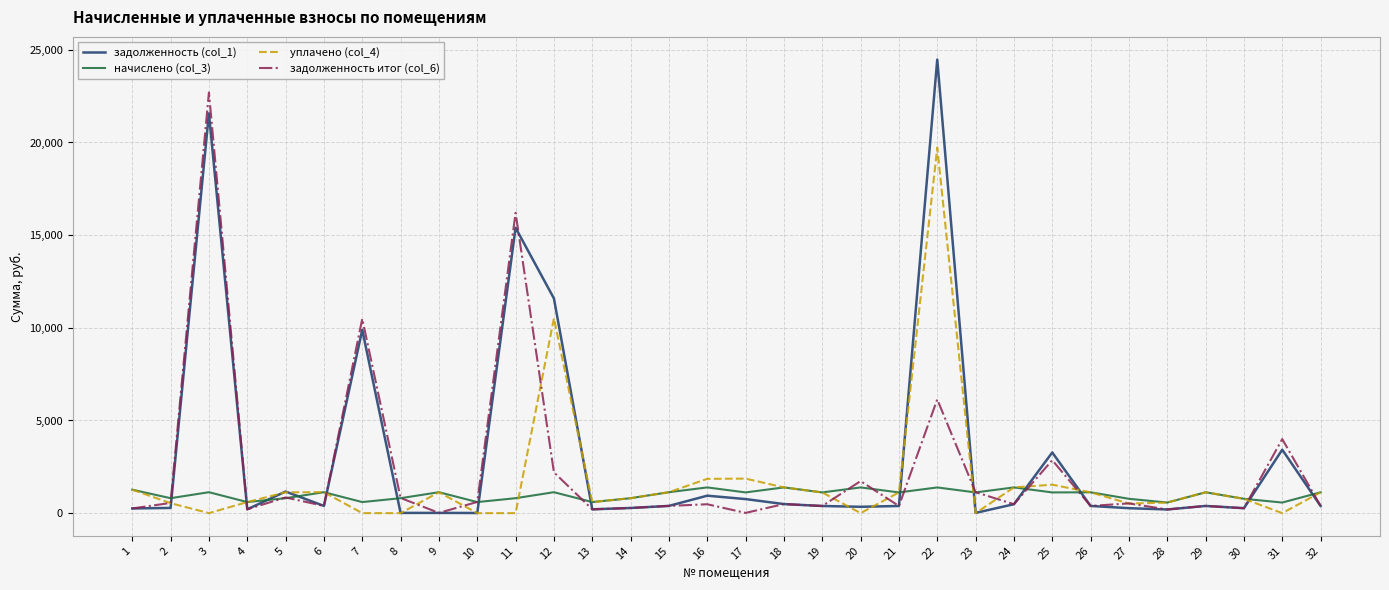

What is the difference between the highest and lowest values at 25?

2156.0